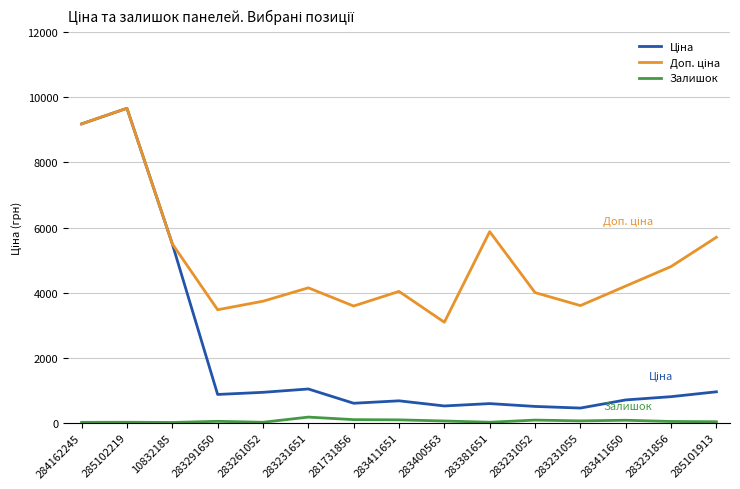

True or false: Залишок has a value of 7.0 at 10832185.

True